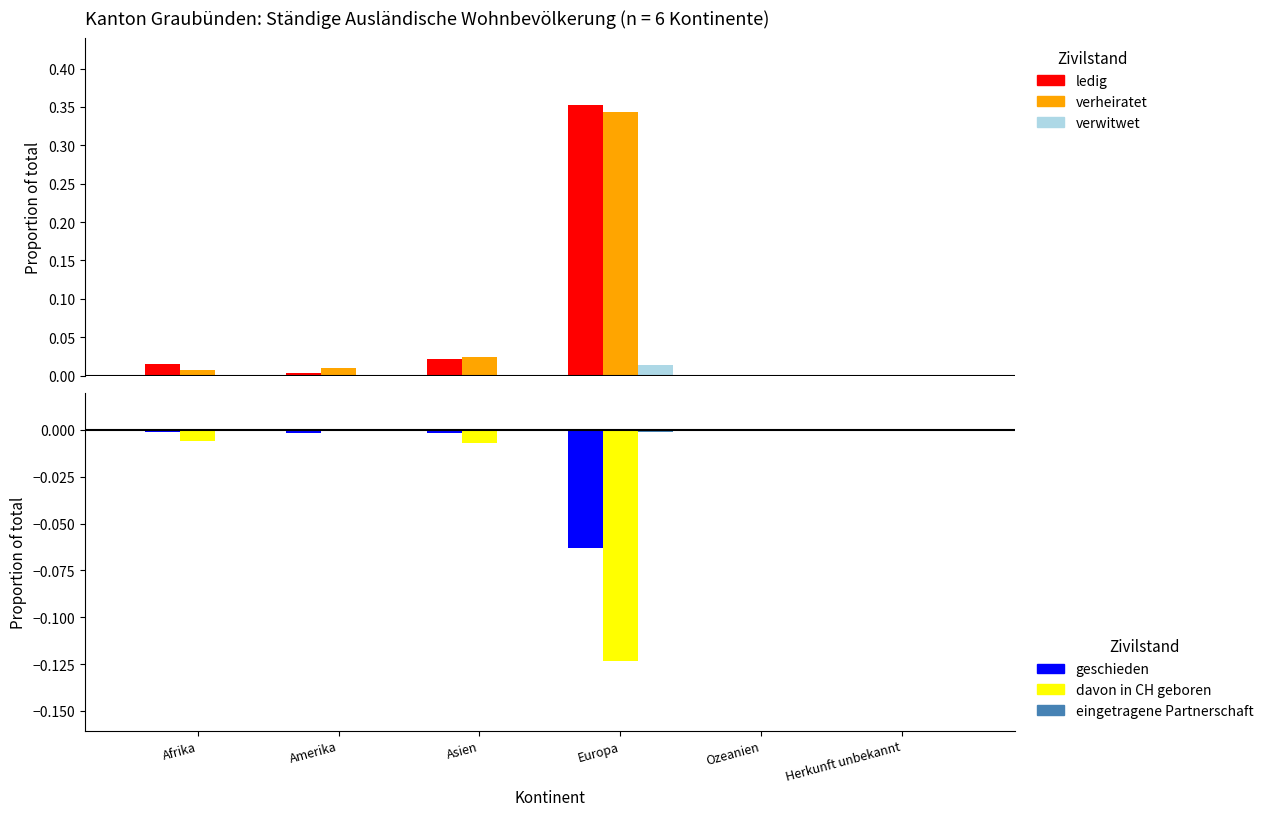

True or false: verwitwet has a value of -0.0 at Ozeanien.

False